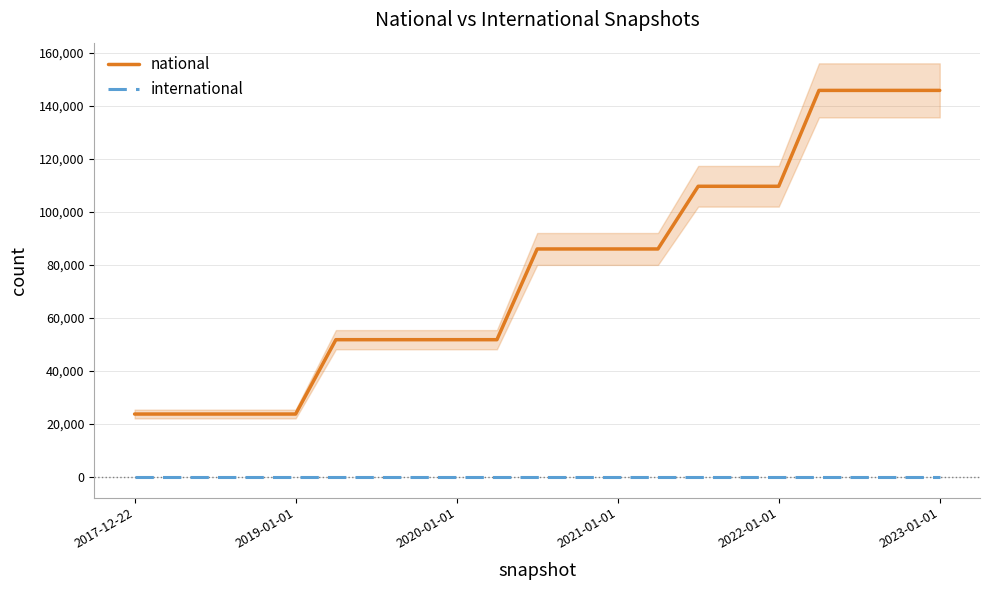

True or false: national and international intersect in this chart.

False